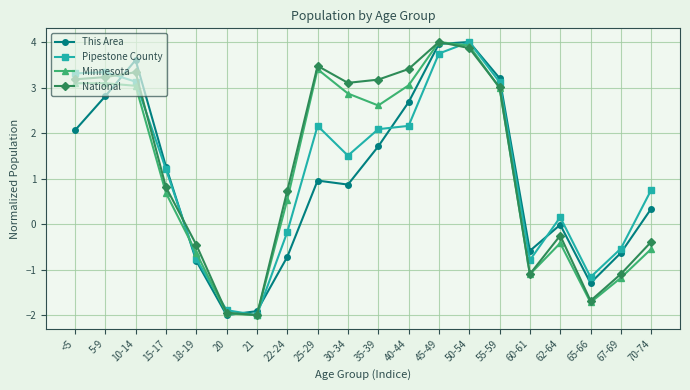

After their last crossing, which series has the higher values: Pipestone County or This Area?

Pipestone County